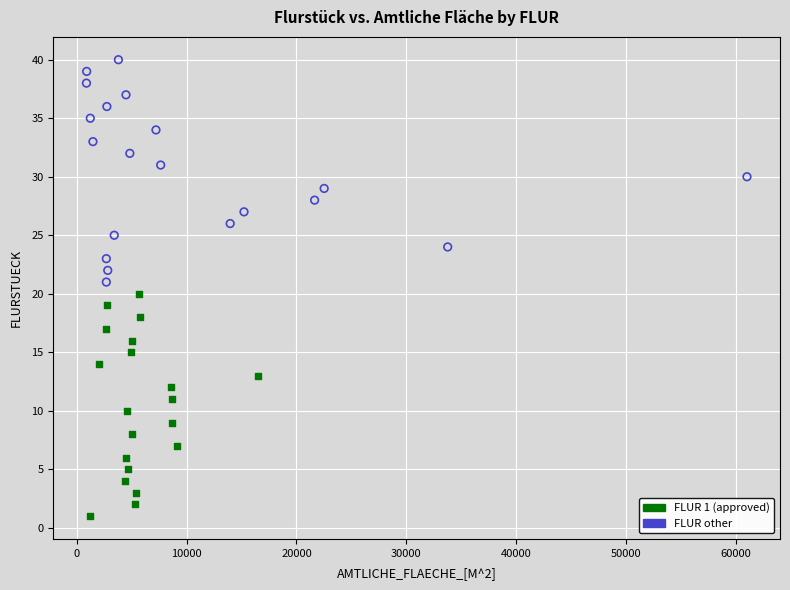

Which series reaches the minimum Y coordinate?

FLUR 1 (approved)